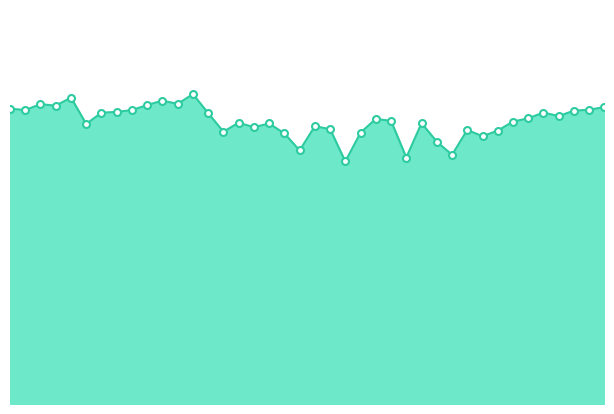

Is this an area chart (filled region under the line)?

Yes